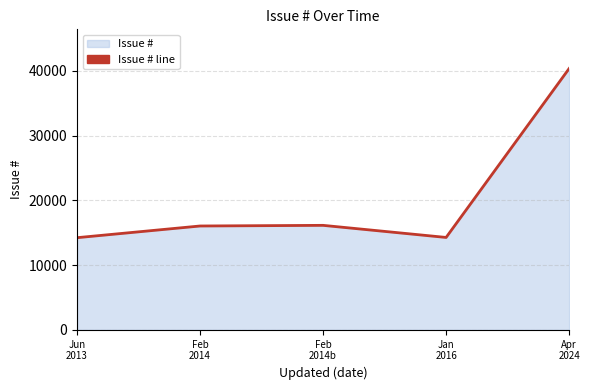

What is the sum of all values?

101054